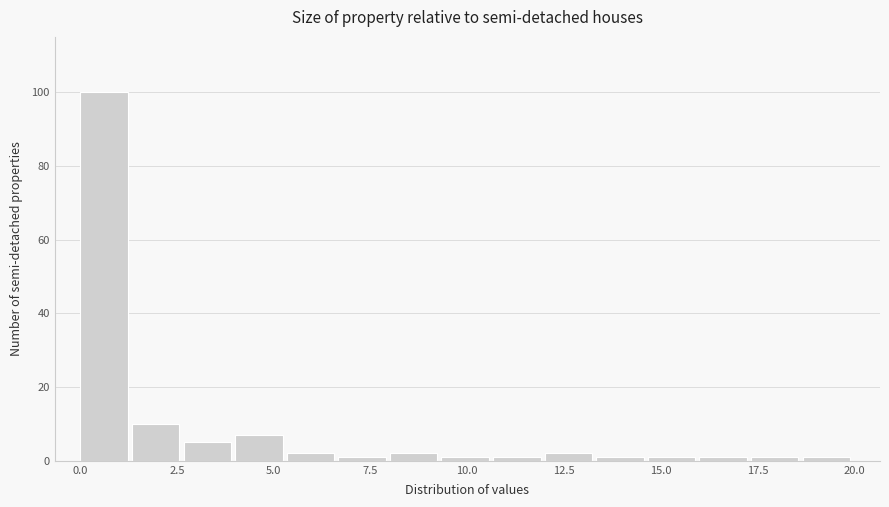

Around what value on the x-axis is the tallest bar? Give the approximate position of its centre, as read against the axis.

0.5